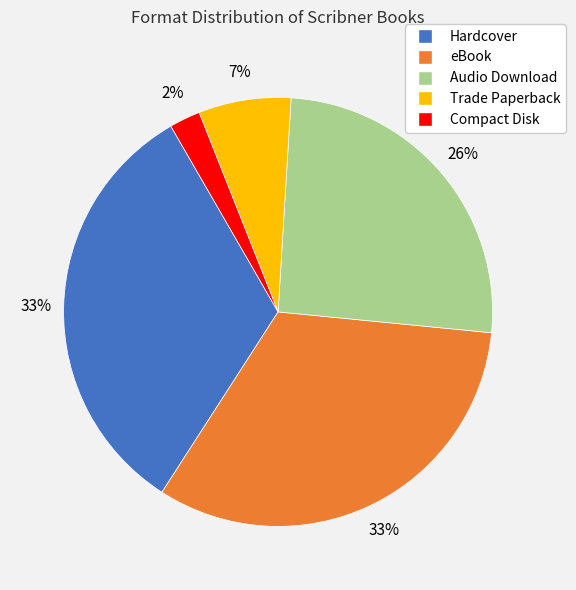

To the nearest percent, what portion does Hardcover represent?

33%